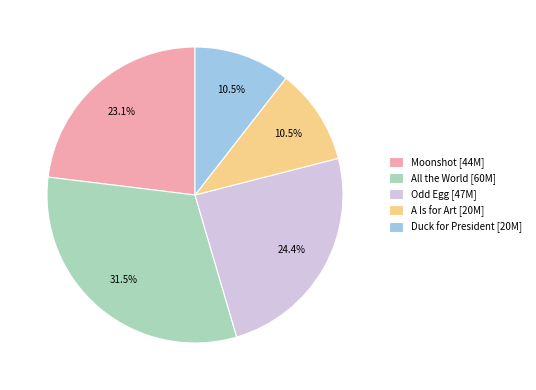

What is the largest slice in the pie chart?

All the World